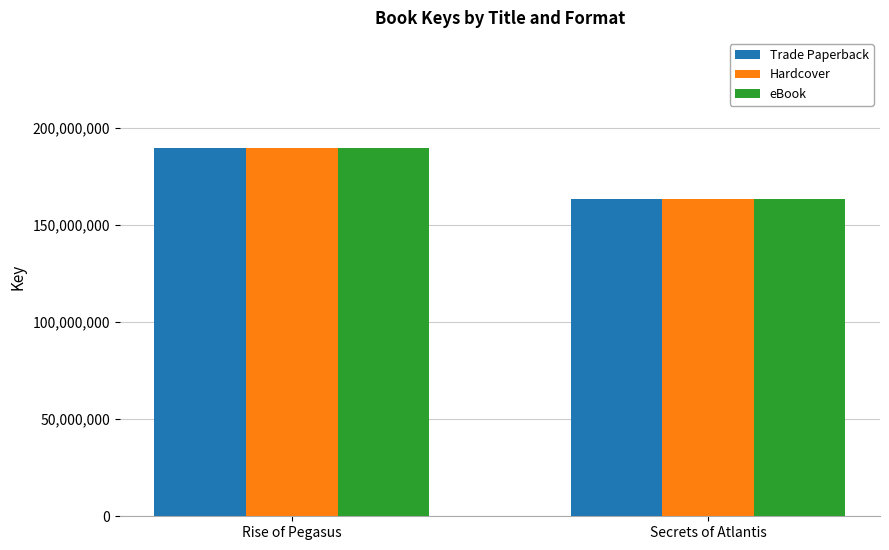

What is the sum of all Trade Paperback values?

352891333